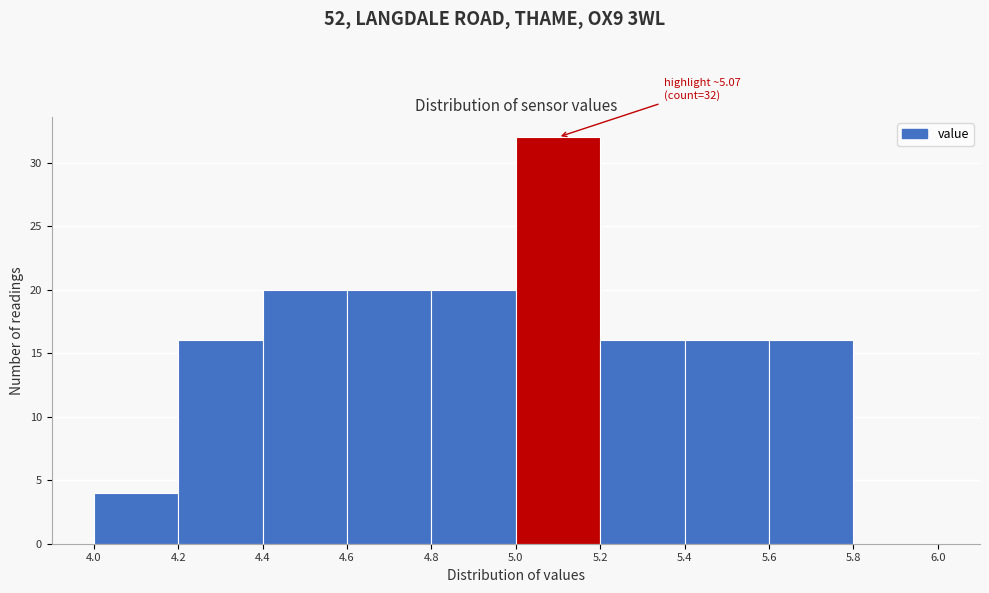

Which range on the x-axis has the tallest bar?

5.0 to 5.2